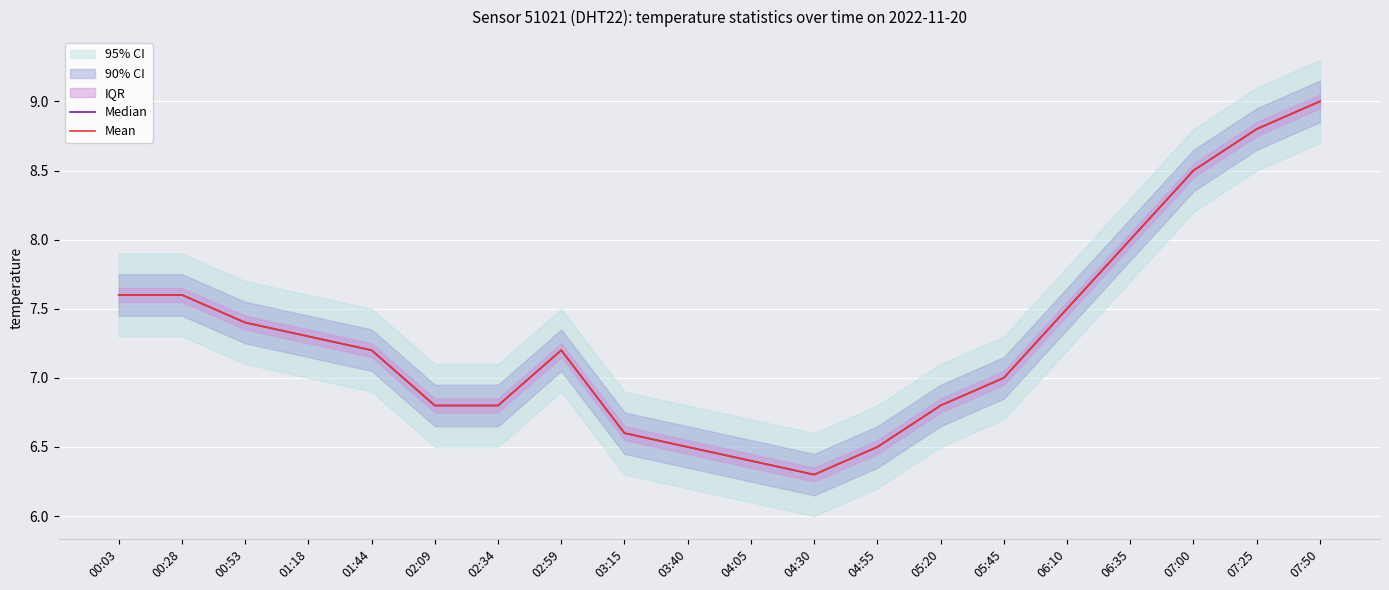

True or false: Mean has a value of 6.5 at 03:40.

True